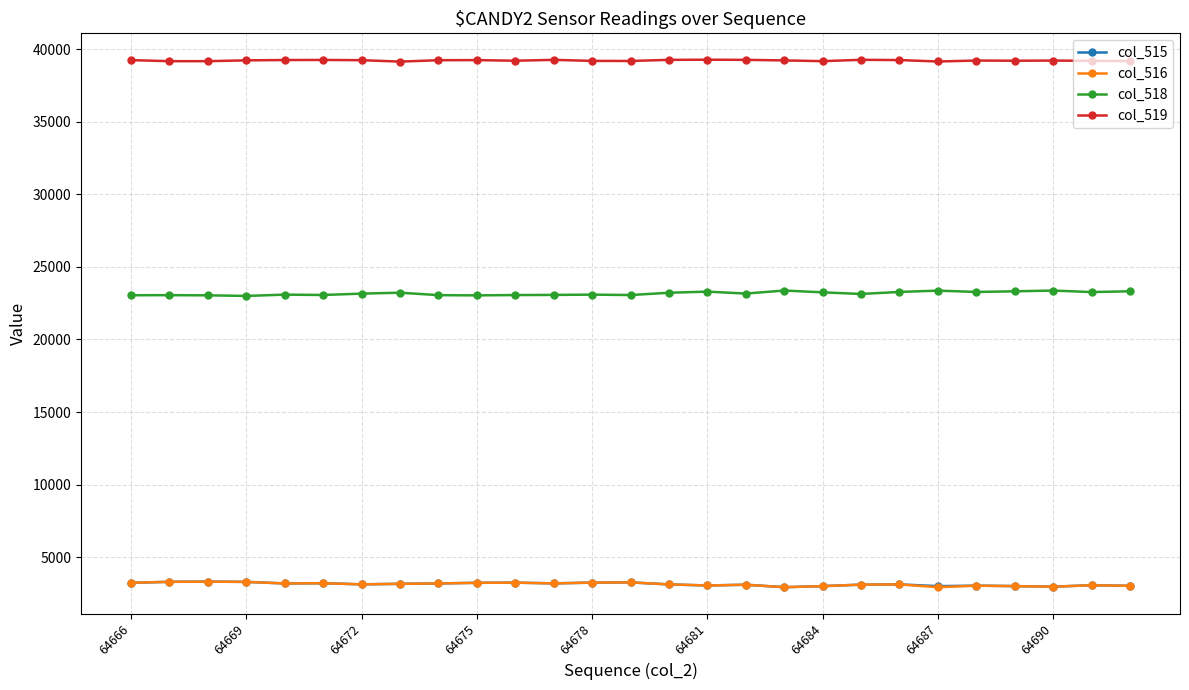

Does the chart have visible grid lines?

Yes